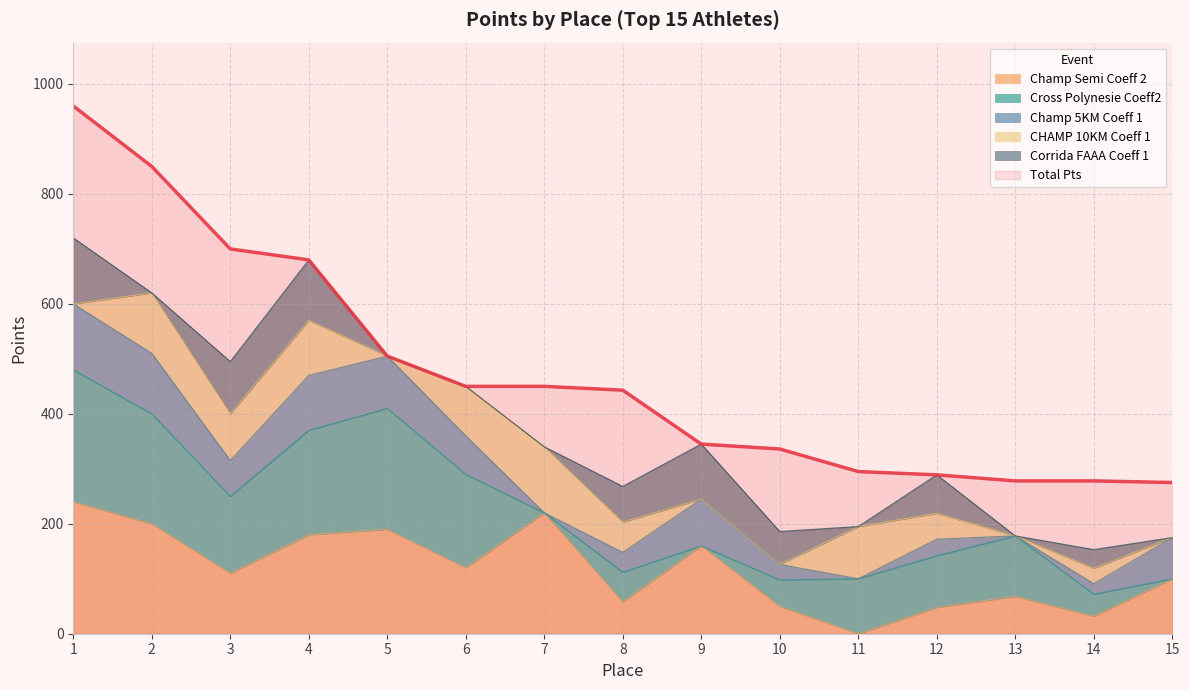

How many interior local valleys does the Champ Semi Coeff 2 series have?

5